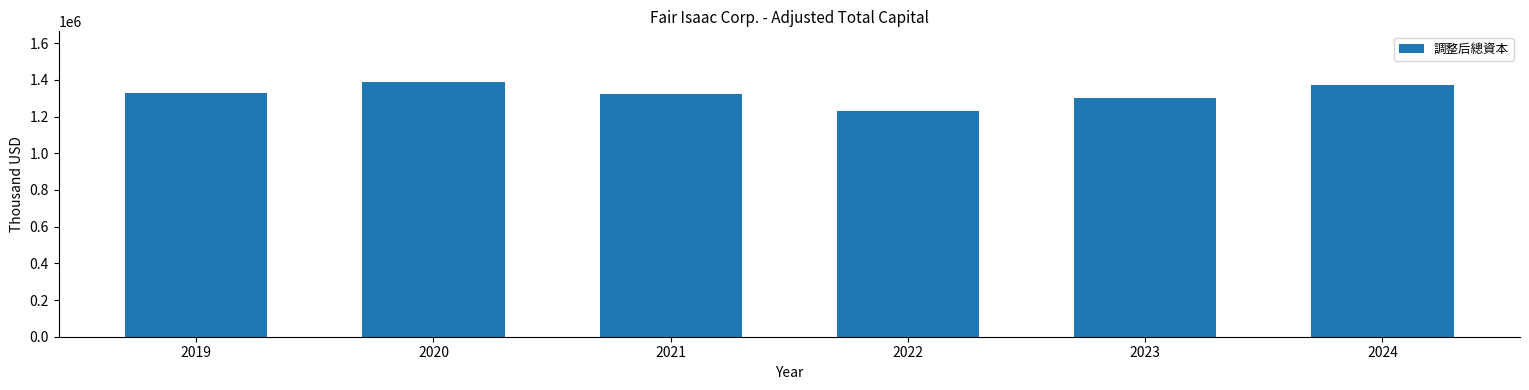

What is the smallest value displayed?

1229258